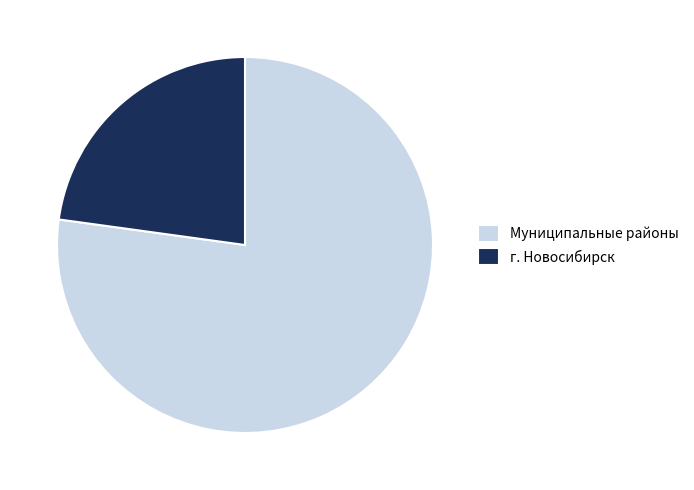

How many slices are in this pie chart?

2